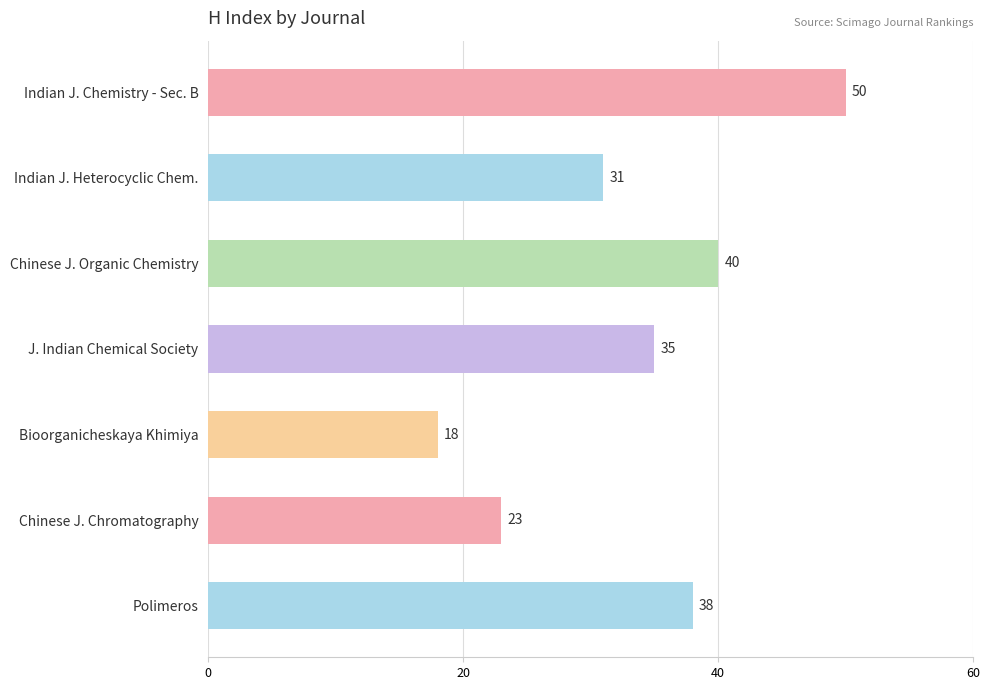

Approximately how many times larger is the value at Indian J. Chemistry - Sec. B compared to Polimeros?

1.3